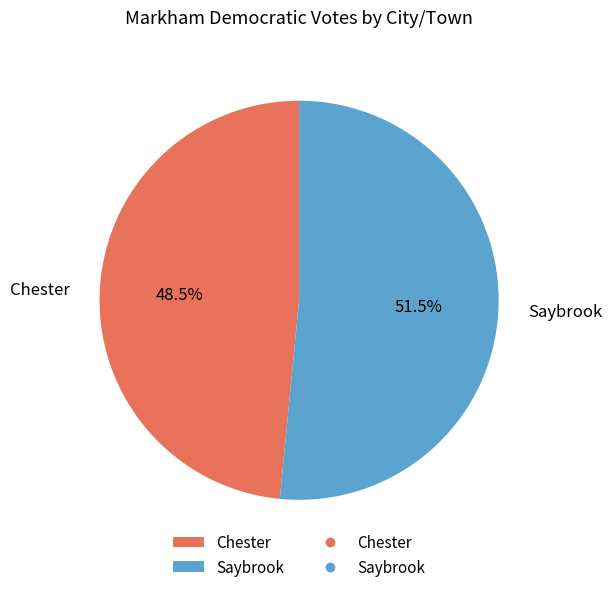

Combined, do Chester and Saybrook account for over 50%?

Yes